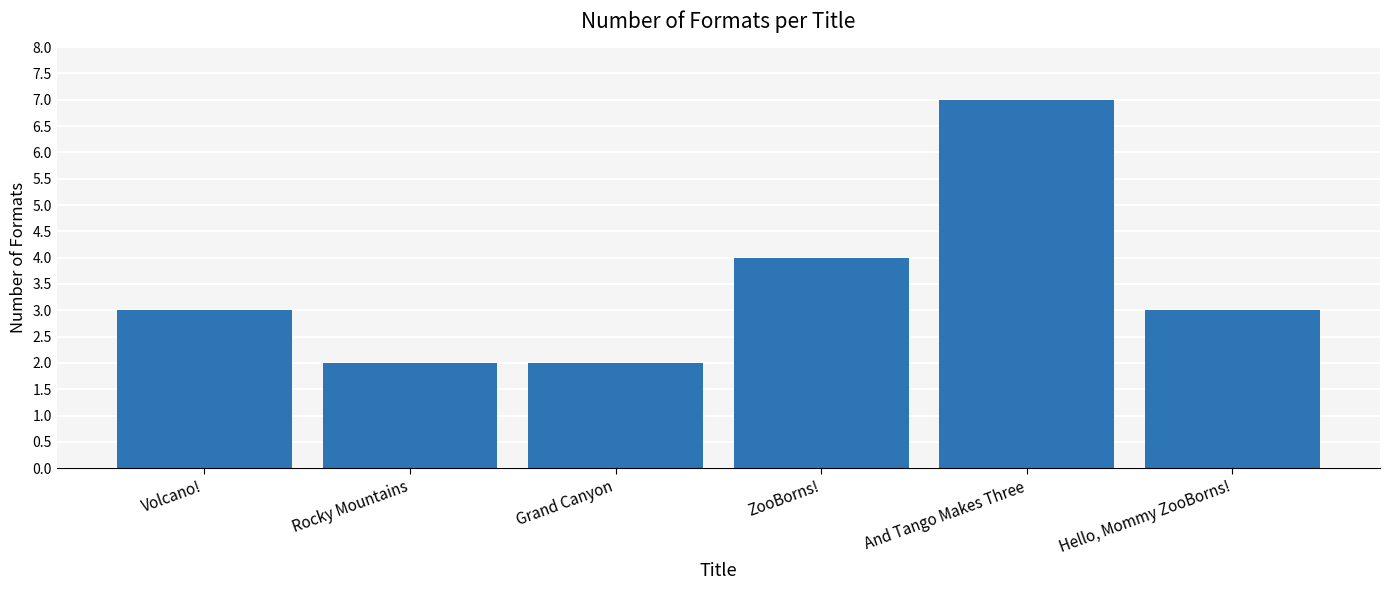

What is the value of the 2nd bar from the left?

2